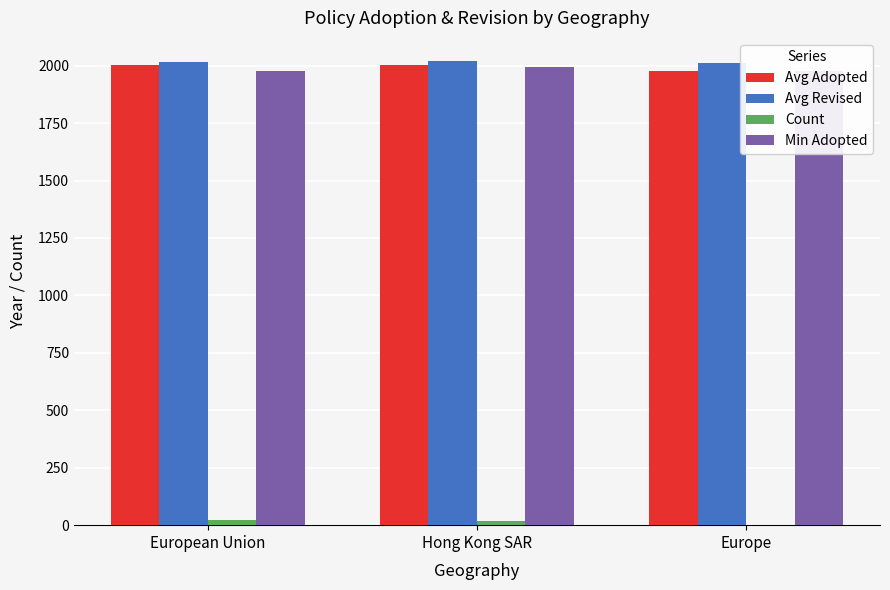

Which category has the lowest value across all series?

Europe